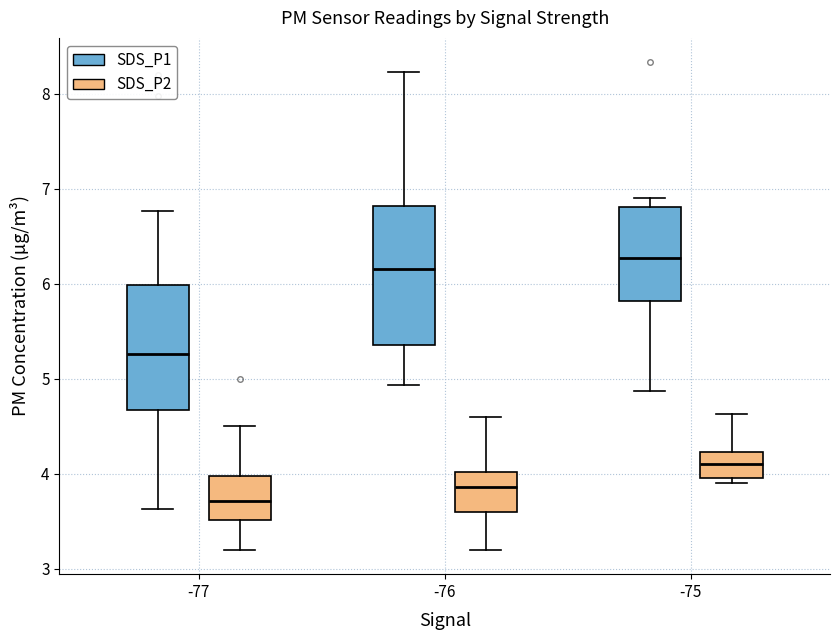

Where is the upper edge of the box for -75 (SDS_P2) on the y-axis? The values are not printed on the chart, so give them approximately, as read against the axis.

4.2